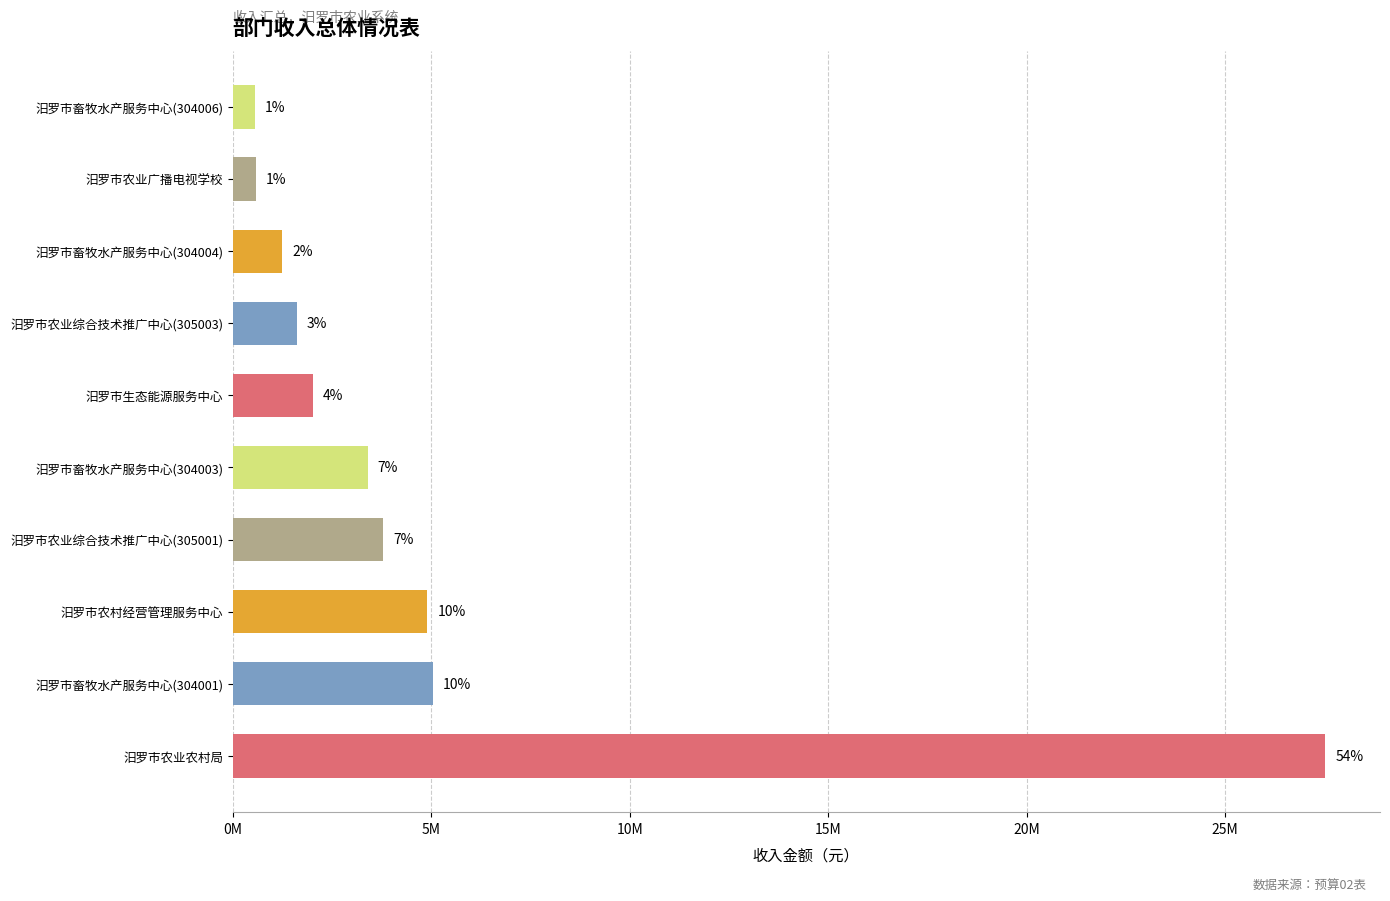

What is the difference between the maximum and minimum values?

26962622